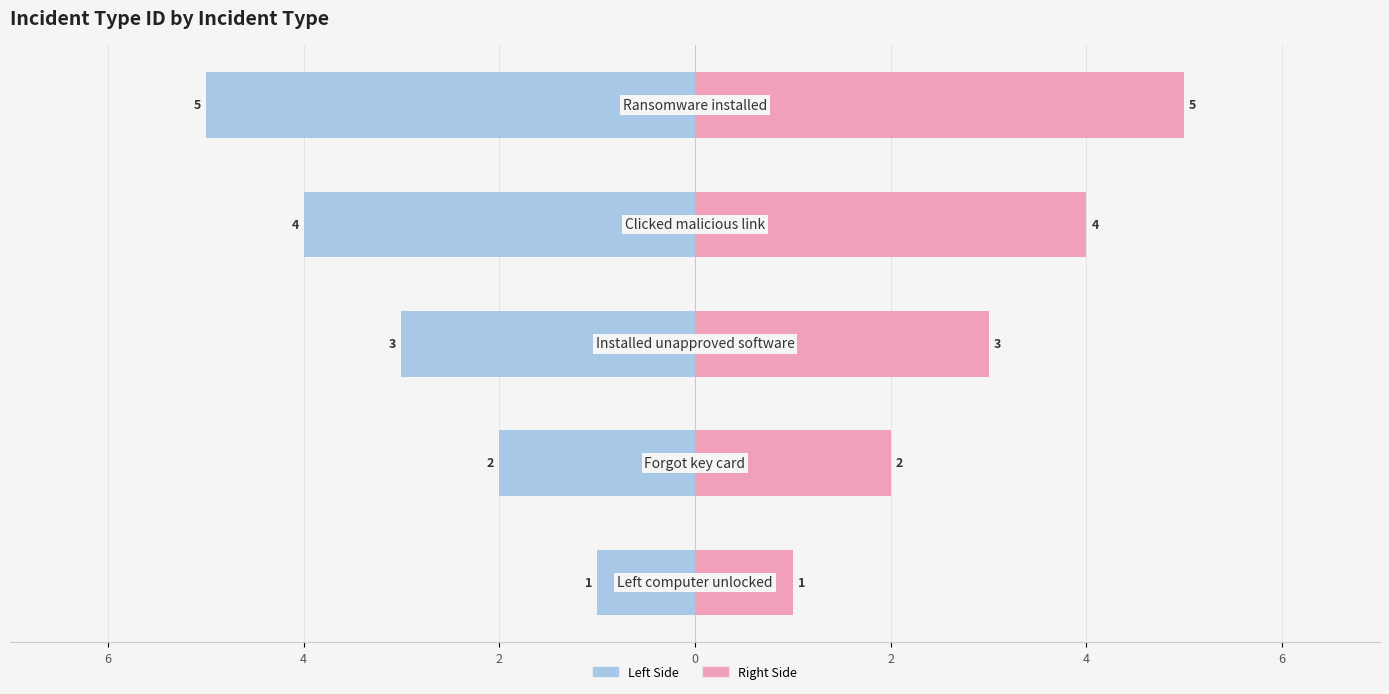

What is the average value of the IncidentTypeID (Right) series?

3